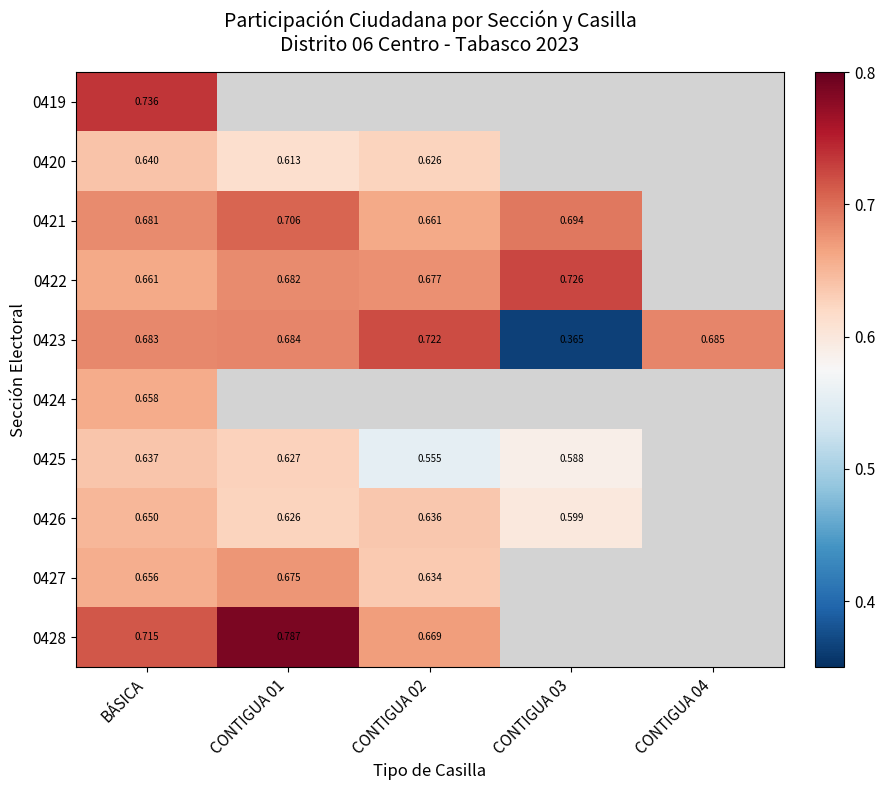

Which category has the highest value in the 0425 series?

BÁSICA